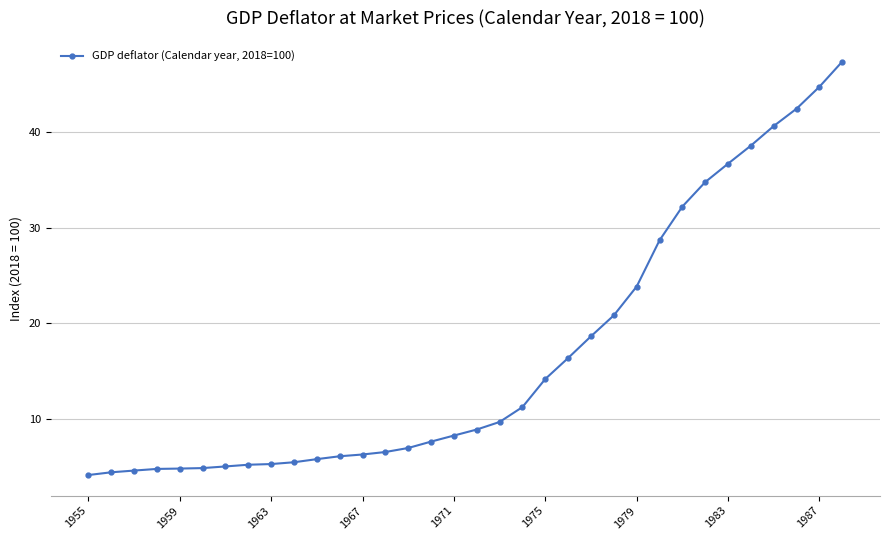

Does the chart have visible grid lines?

Yes